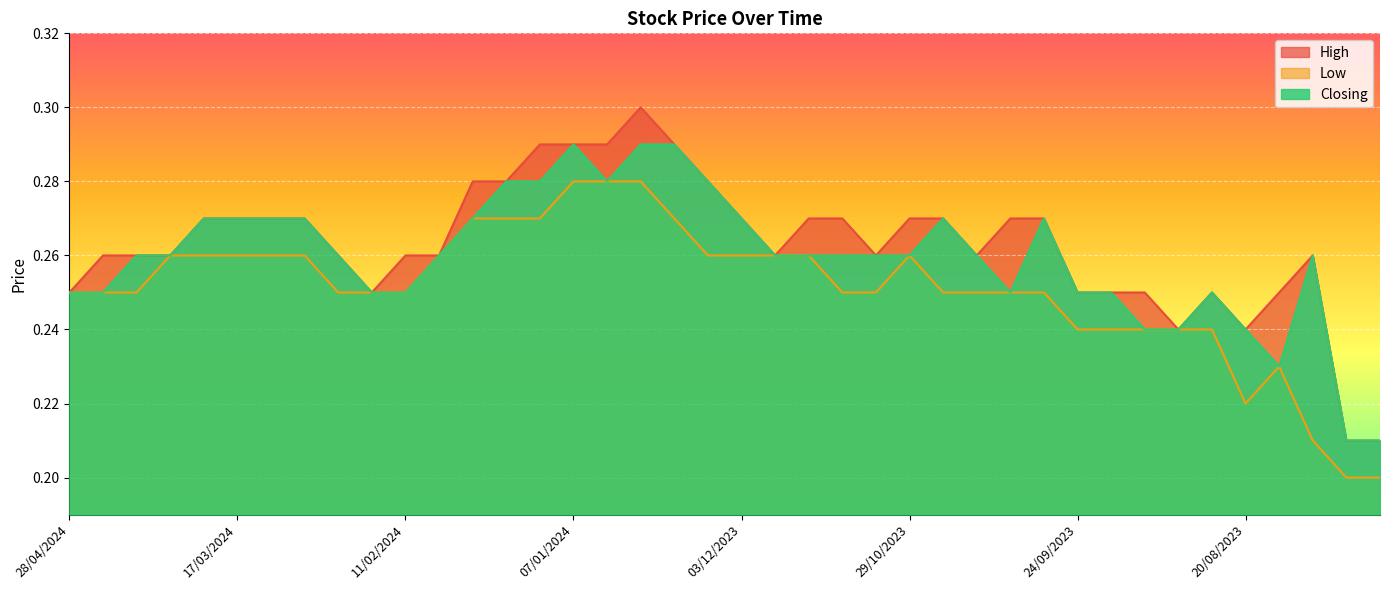

What is the difference between the maximum and second lowest values in the High series?

0.1